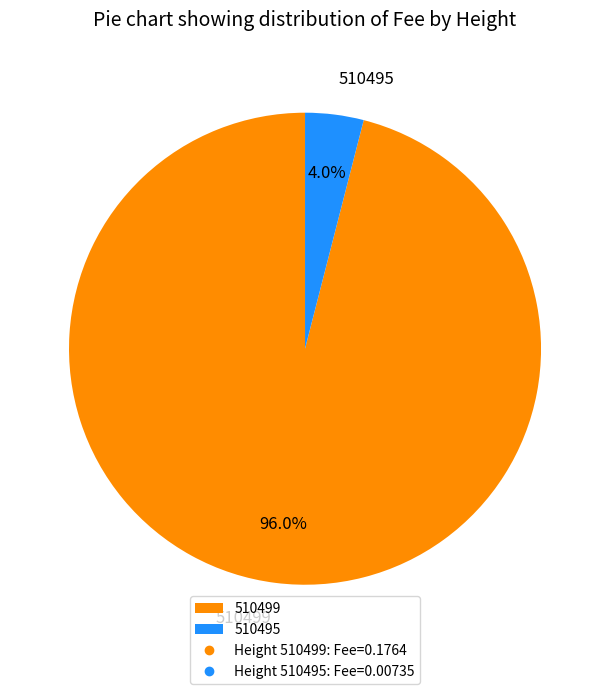

What percentage is NOT represented by 510495?

96.0%